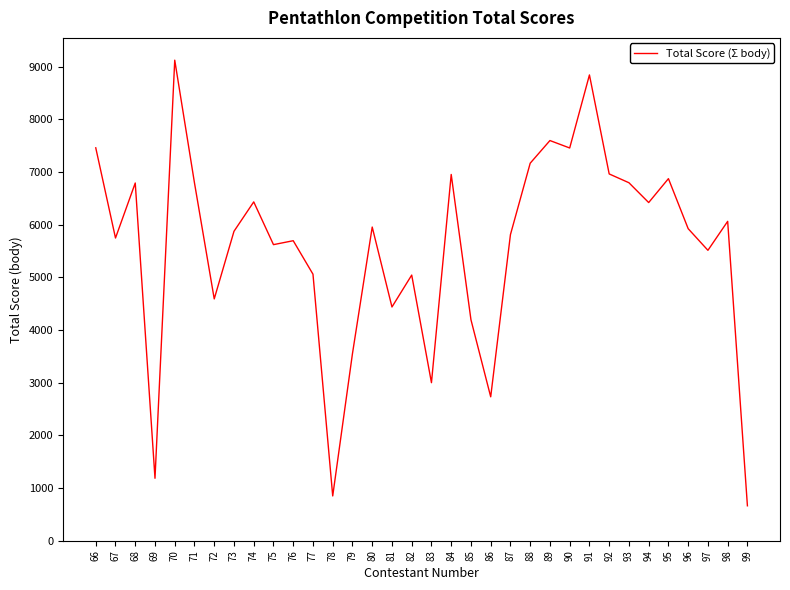

What is the difference between the second highest and second lowest values?

7993.4